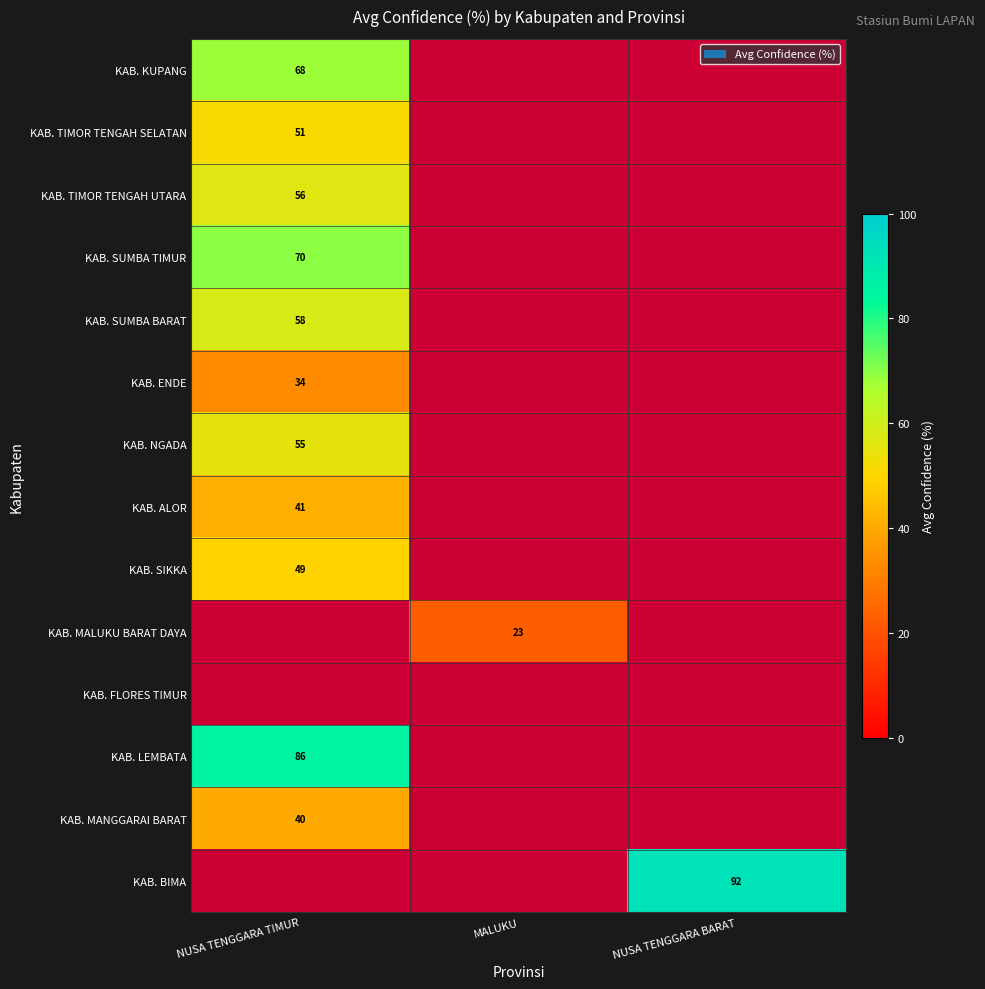

Where is KAB. TIMOR TENGAH SELATAN nearest to the value 51?

NUSA TENGGARA TIMUR